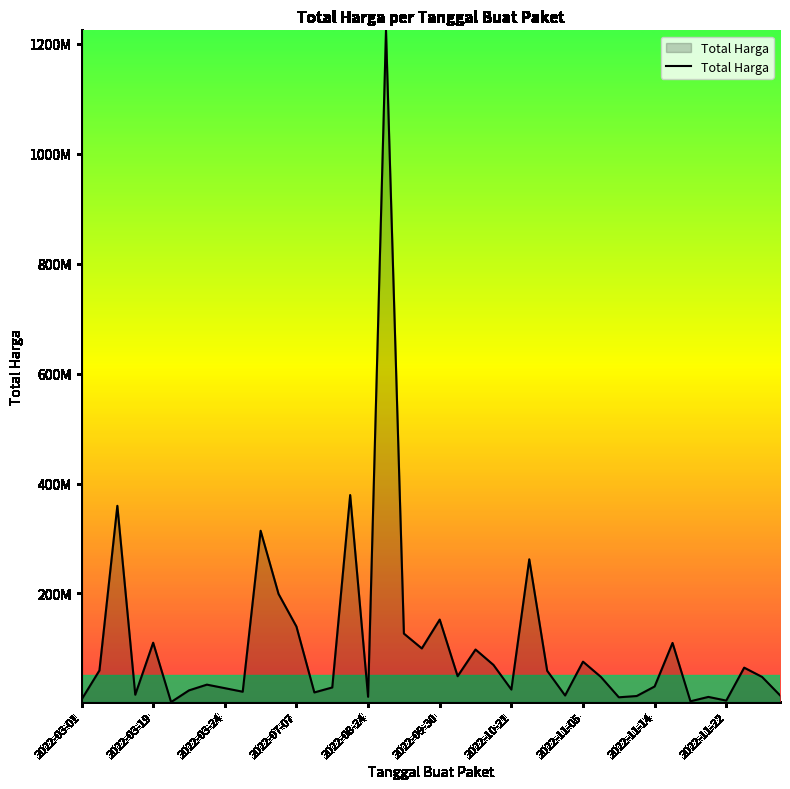

Is this an area chart (filled region under the line)?

Yes